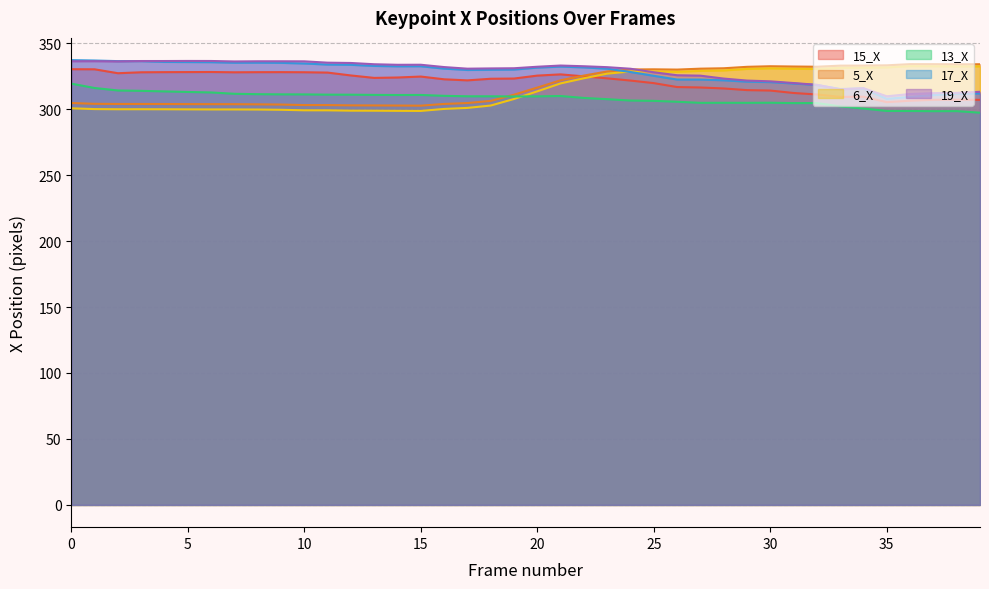

How many values in the 19_X series exceed 331?

21